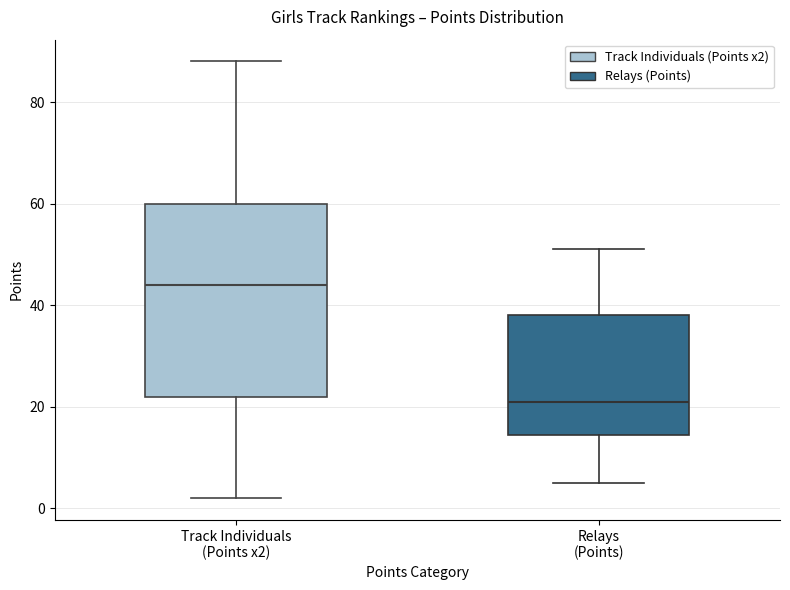

Comparing the boxes themselves (not the whiskers), which one is the tallest?

Track Individuals (Points x2)